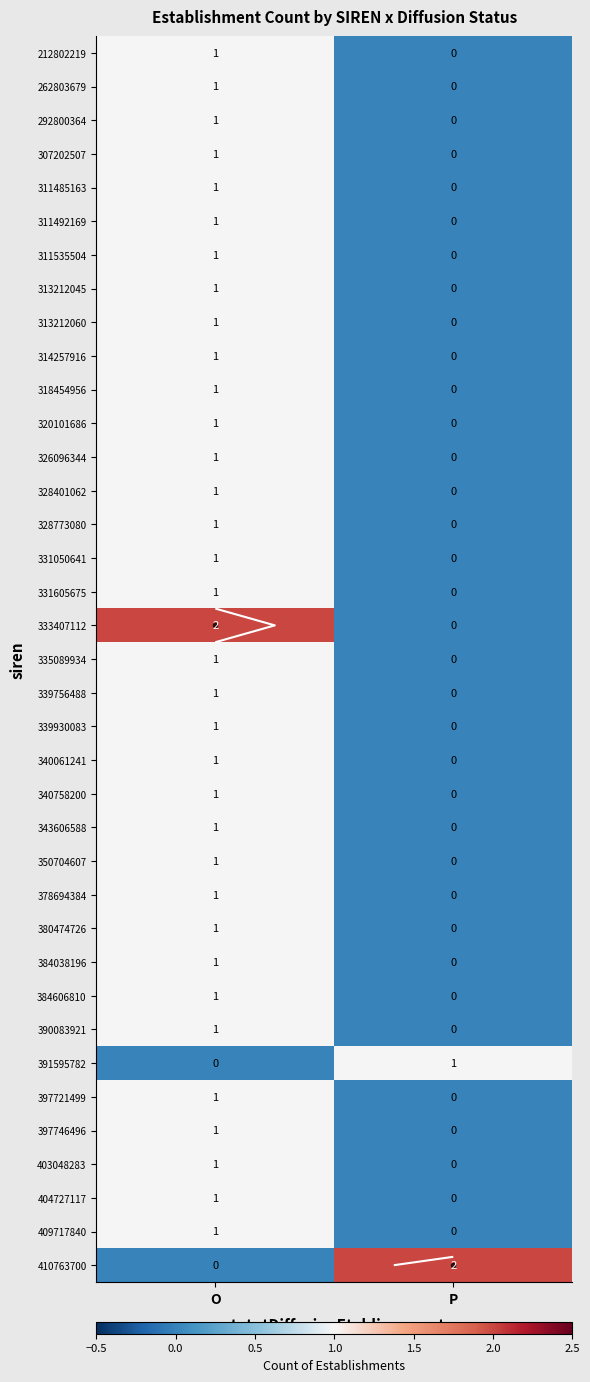

Where is 384606810 nearest to the value 0?

P